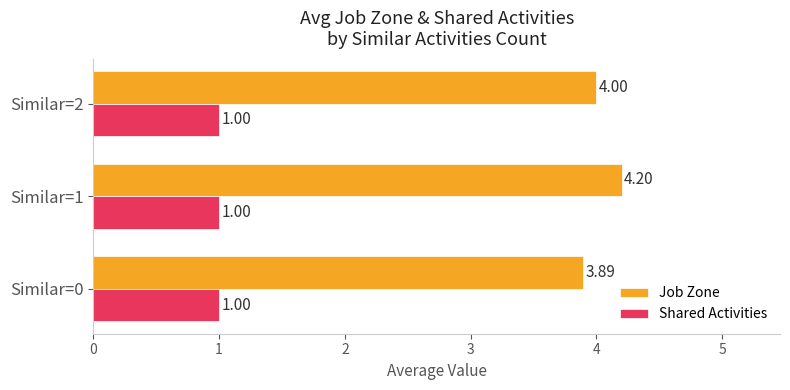

Between Similar=0 and Similar=2, which series saw the biggest shift?

Job Zone